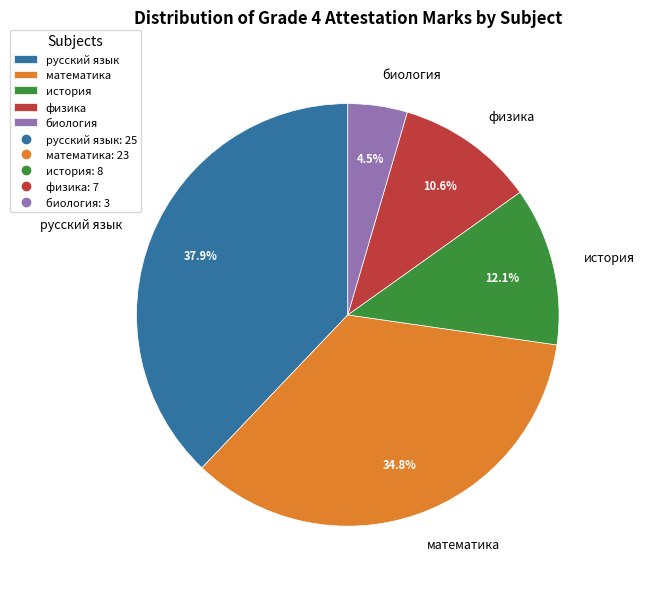

The физика slice represents 25% of the pie. True or false?

False